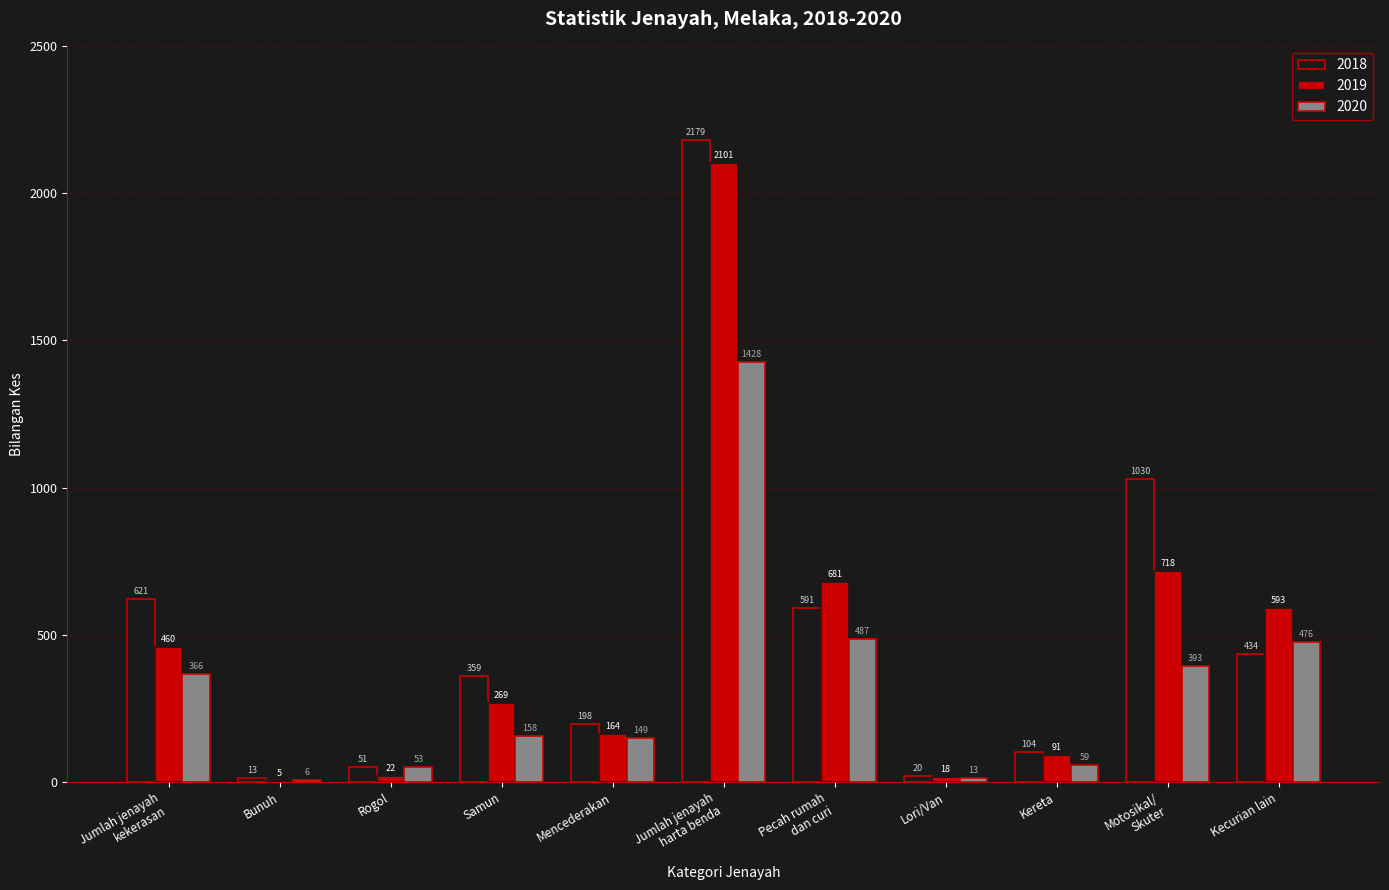

Which series has the largest total across all categories?

2018